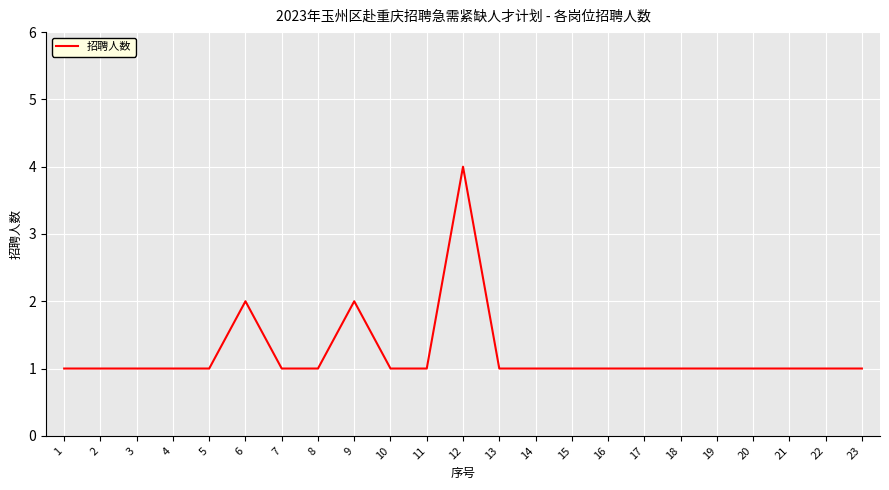

Approximately how many times larger is the value at 6 compared to 8?

2.0